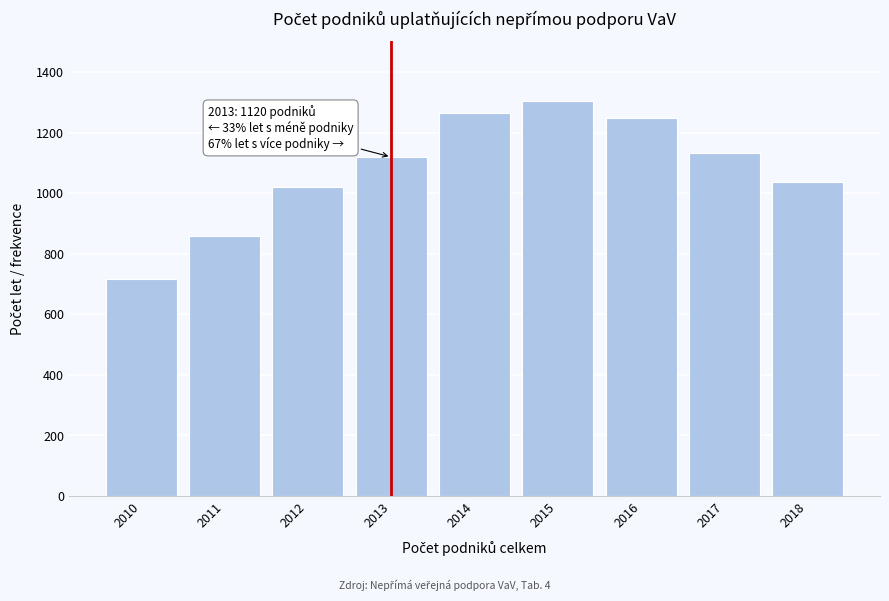

Reading left to right, list all the values displayed in this chart.

2010=716	2011=859	2012=1021	2013=1120	2014=1264	2015=1306	2016=1248	2017=1135	2018=1037